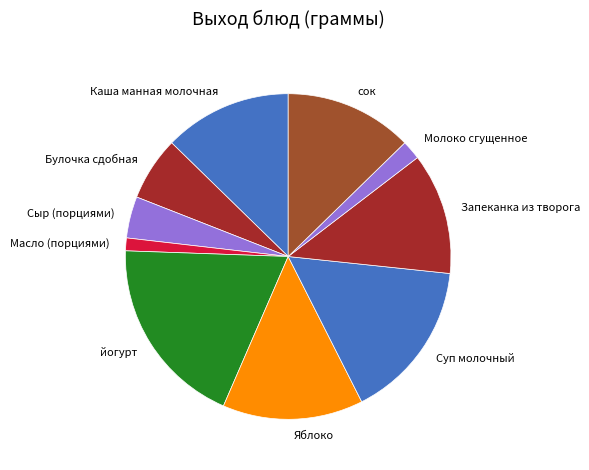

Combined, do Молоко сгущенное and Масло (порциями) account for over 50%?

No